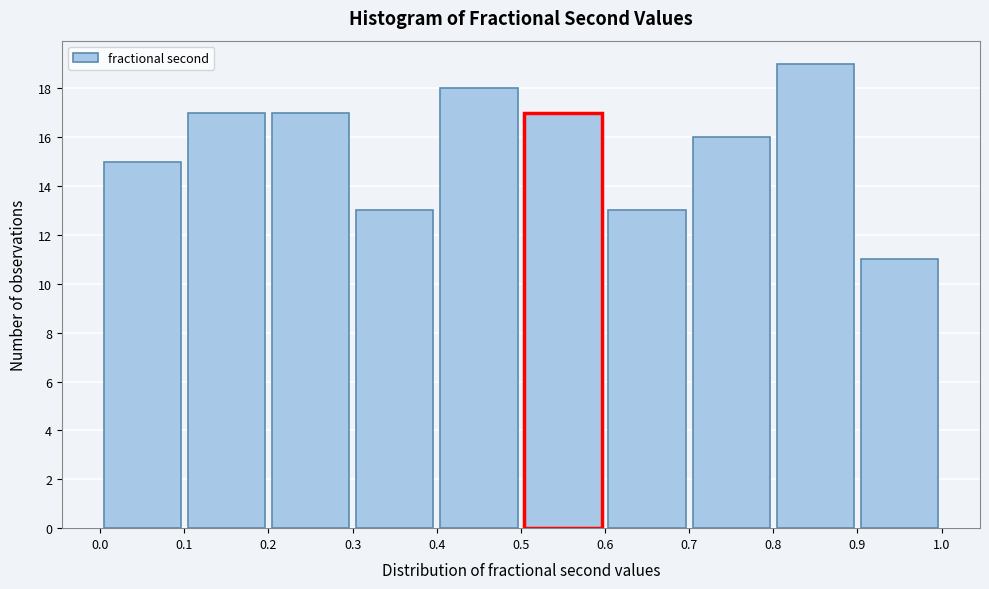

Which range on the x-axis has the tallest bar?

0.8 to 0.9